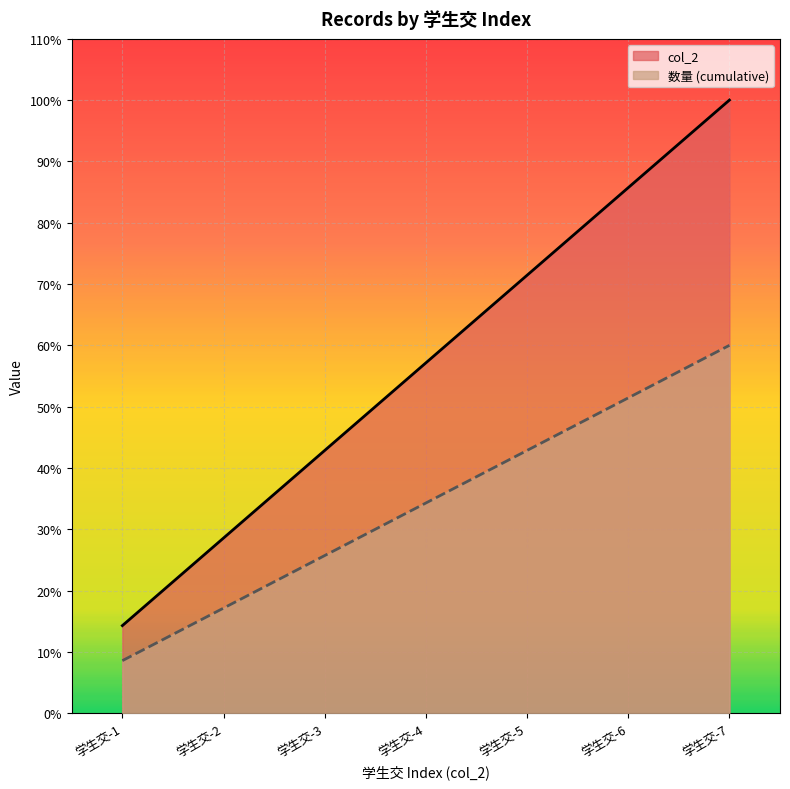

Does the chart display data point markers on the line(s)?

No